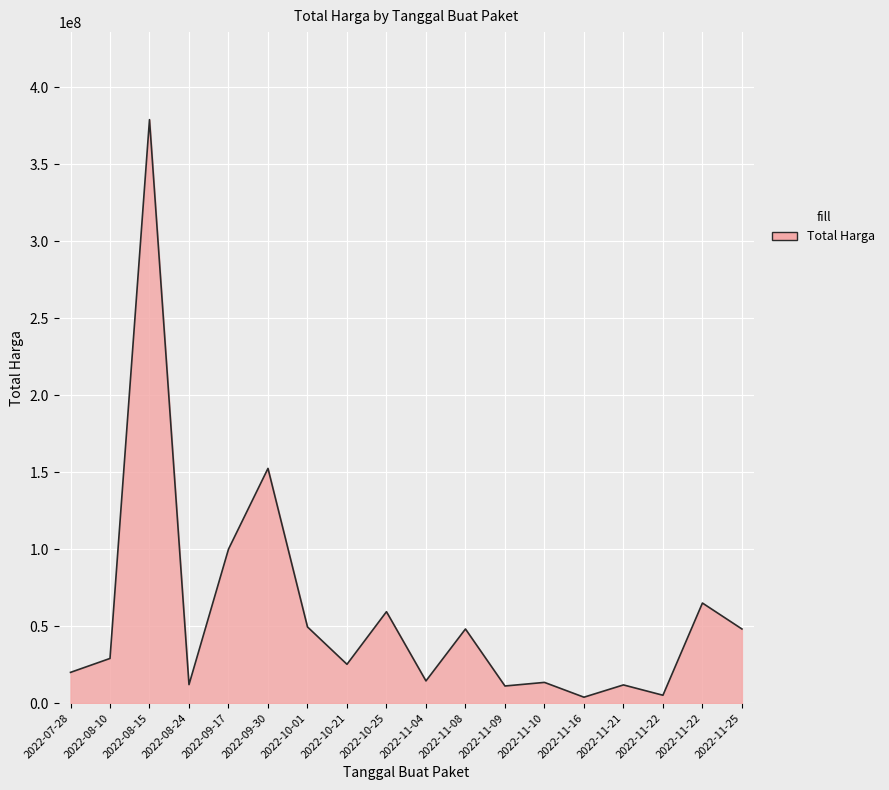

What is the maximum value shown in the chart?

379075000